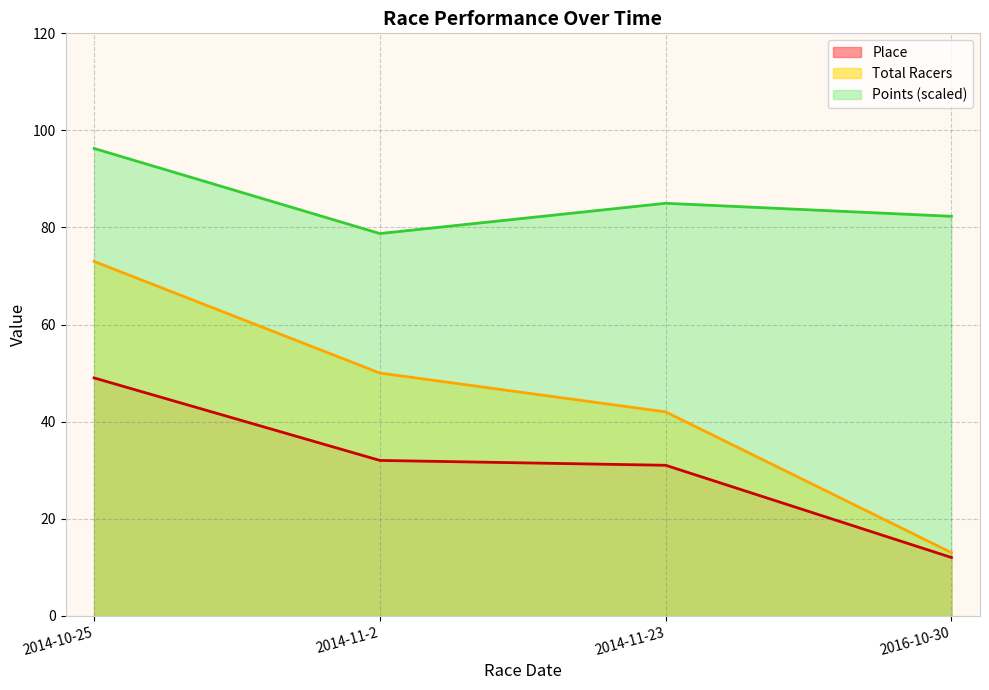

Reading left to right, extract all data points from this chart.

Place: 49.0	32.0	31.0	12.0
Total Racers: 73.0	50.0	42.0	13.0
Points: 96.3	78.7	85.0	82.3